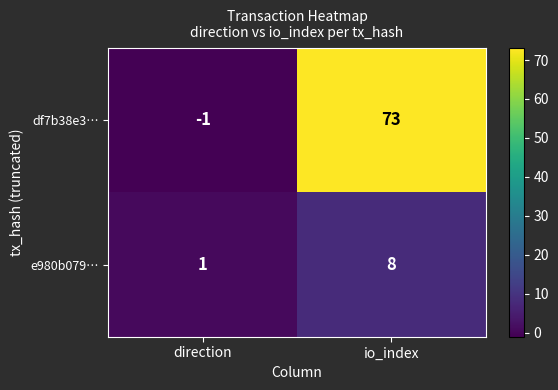

Which category has the highest value across all series?

io_index